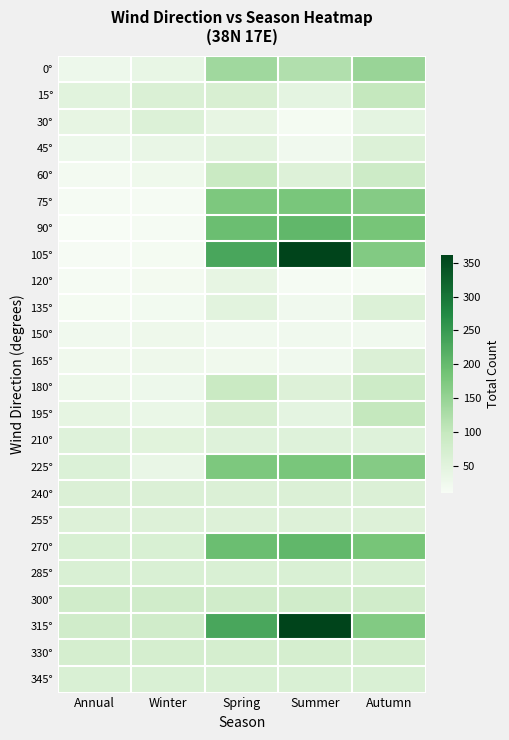

Reading right to left, transcribe all the data shown in this chart.

0°: Autumn=147	Summer=121	Spring=138	Winter=37	Annual=27
15°: Autumn=100	Summer=43	Spring=67	Winter=63	Annual=49
30°: Autumn=44	Summer=15	Spring=40	Winter=58	Annual=39
45°: Autumn=59	Summer=21	Spring=48	Winter=36	Annual=27
60°: Autumn=86	Summer=57	Spring=92	Winter=25	Annual=16
75°: Autumn=167	Summer=180	Spring=175	Winter=14	Annual=14
90°: Autumn=182	Summer=206	Spring=195	Winter=14	Annual=10
105°: Autumn=170	Summer=361	Spring=231	Winter=15	Annual=12
120°: Autumn=14	Summer=14	Spring=40	Winter=17	Annual=14
135°: Autumn=59	Summer=21	Spring=48	Winter=19	Annual=15
150°: Autumn=22	Summer=22	Spring=22	Winter=26	Annual=22
165°: Autumn=62	Summer=21	Spring=23	Winter=26	Annual=23
180°: Autumn=86	Summer=57	Spring=92	Winter=27	Annual=28
195°: Autumn=100	Summer=43	Spring=67	Winter=33	Annual=41
210°: Autumn=54	Summer=54	Spring=54	Winter=51	Annual=54
225°: Autumn=167	Summer=180	Spring=175	Winter=36	Annual=60
240°: Autumn=61	Summer=61	Spring=61	Winter=61	Annual=61
255°: Autumn=57	Summer=57	Spring=57	Winter=57	Annual=57
270°: Autumn=182	Summer=206	Spring=195	Winter=65	Annual=65
285°: Autumn=64	Summer=64	Spring=64	Winter=64	Annual=64
300°: Autumn=80	Summer=80	Spring=80	Winter=80	Annual=80
315°: Autumn=170	Summer=361	Spring=231	Winter=81	Annual=81
330°: Autumn=73	Summer=73	Spring=73	Winter=73	Annual=73
345°: Autumn=64	Summer=64	Spring=64	Winter=64	Annual=64